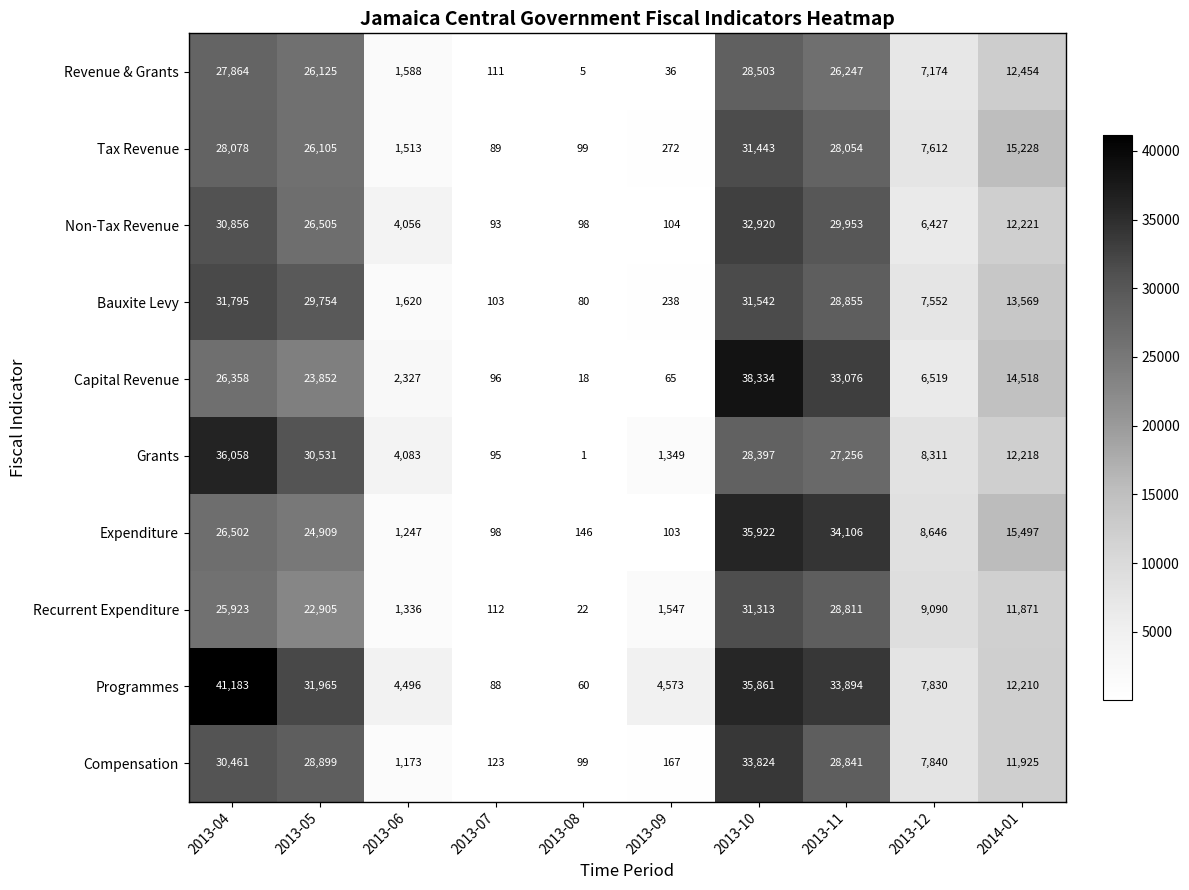

Which series has the widest spread of values?

Programmes